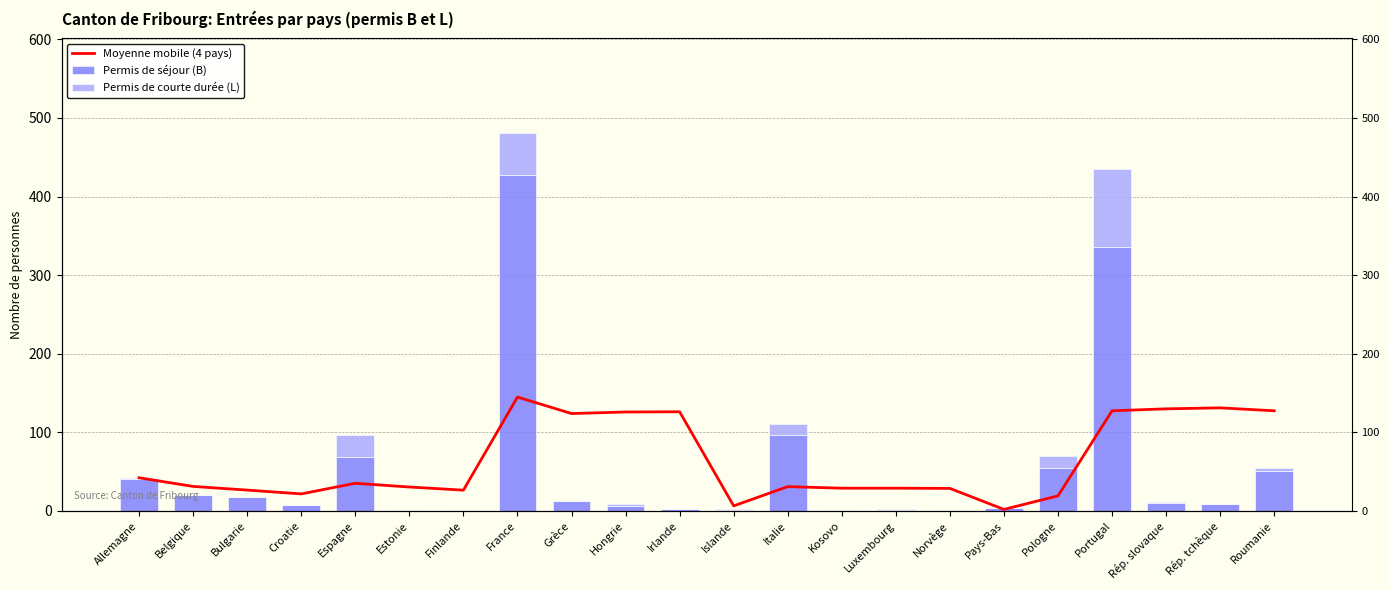

What is the sum of all Moyenne mobile (4 pays) values?

1391.6